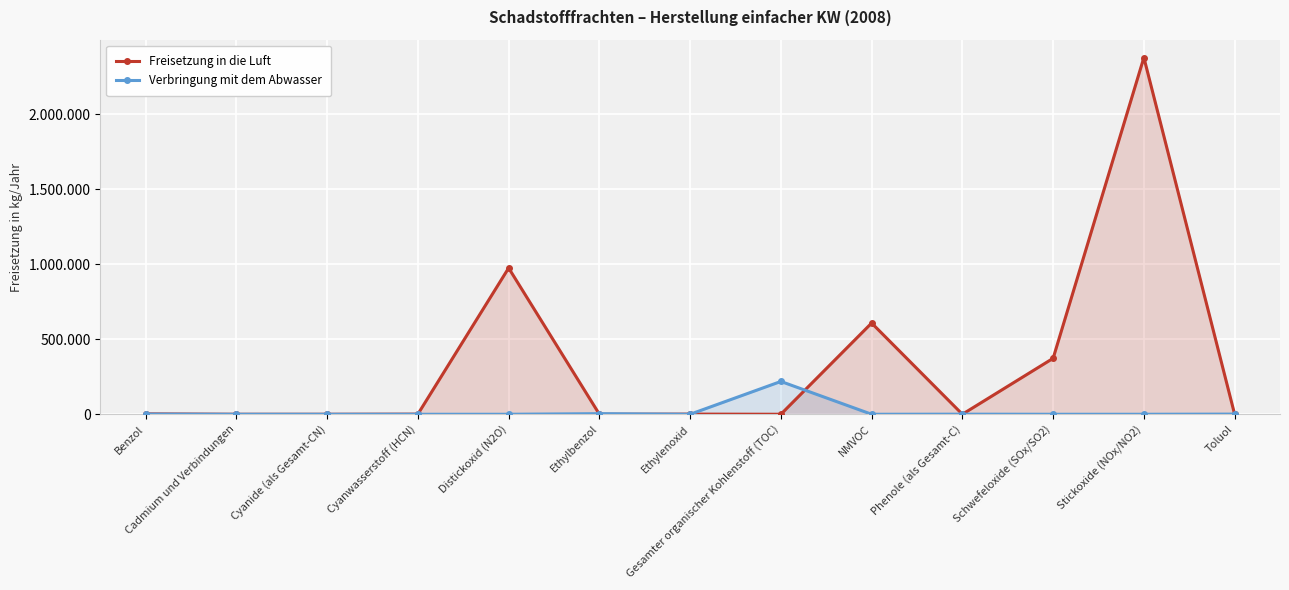

Which series changed the most between Ethylenoxid and NMVOC?

Freisetzung in die Luft